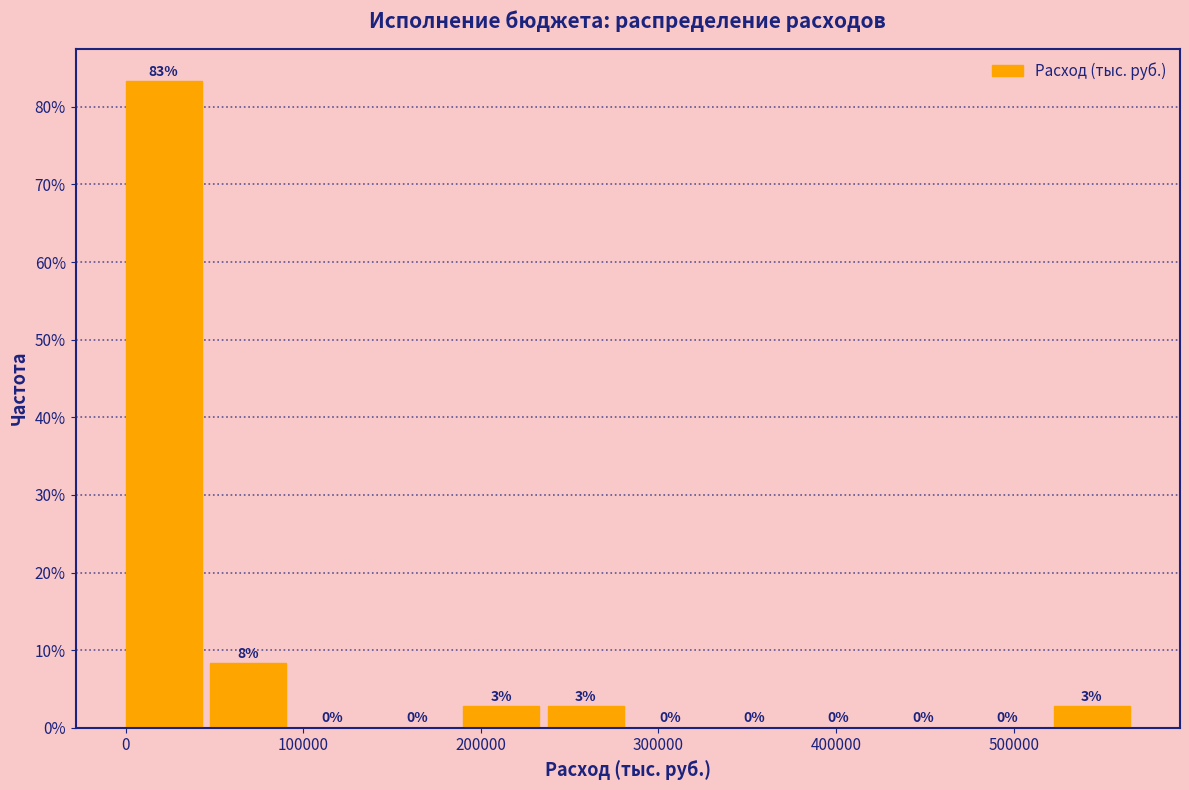

Which range on the x-axis has the tallest bar?

0 to 50000